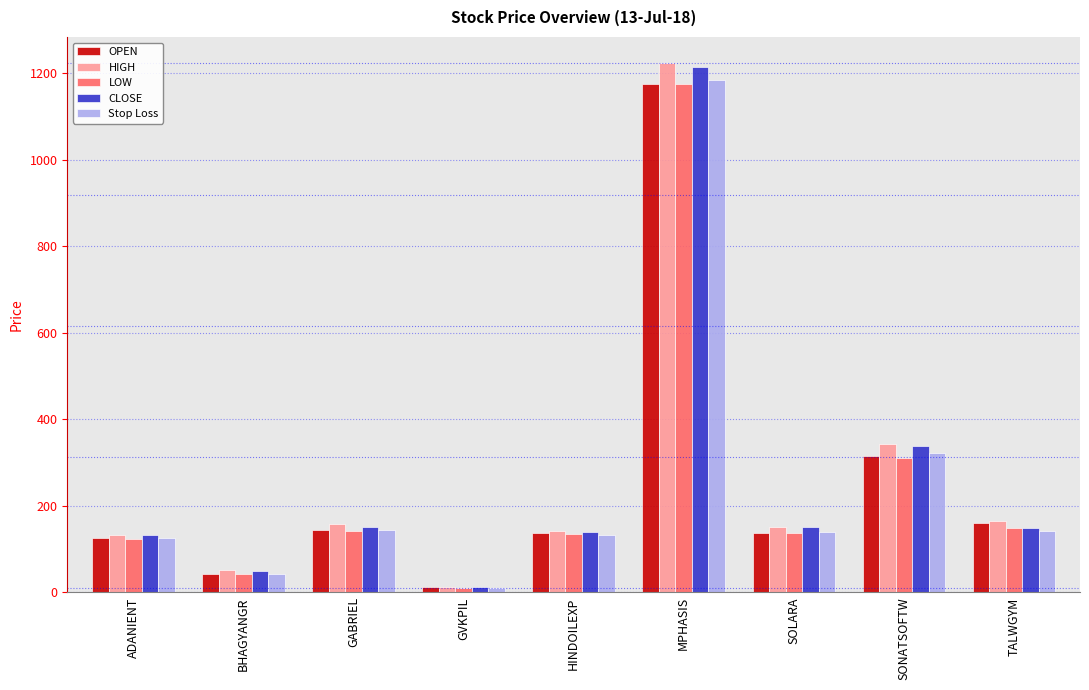

Is it true that OPEN equals 43.1 at BHAGYANGR?

True